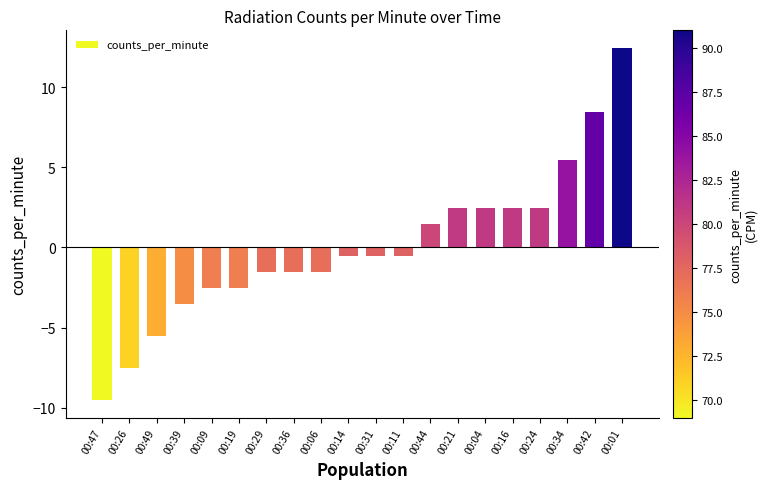

Which label corresponds to the smallest value in the chart?

00:47